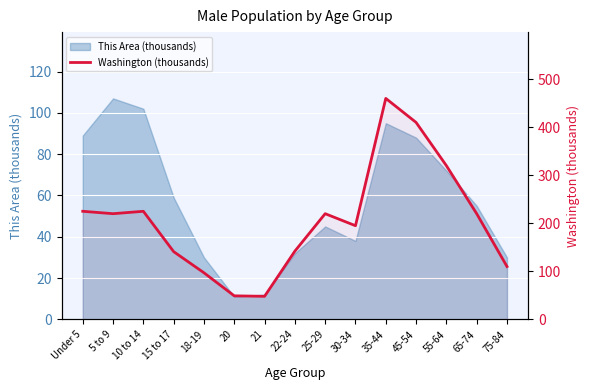

What is the label of the 15th point from the right?

Under 5